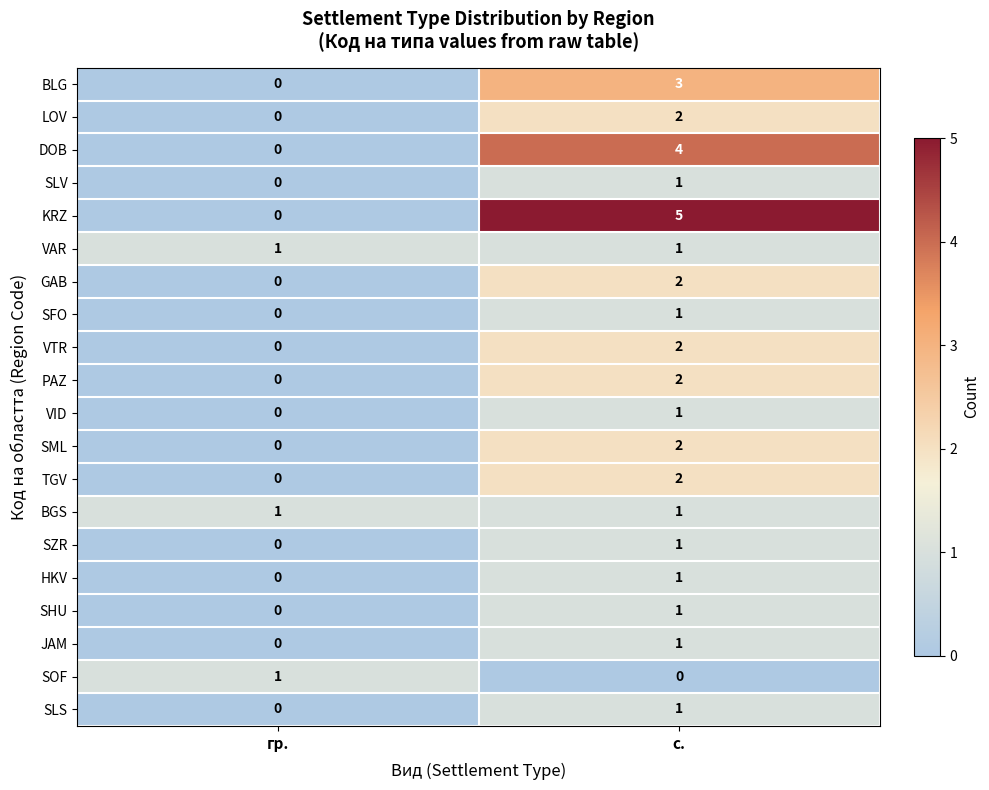

Count the number of categories in the chart.

2